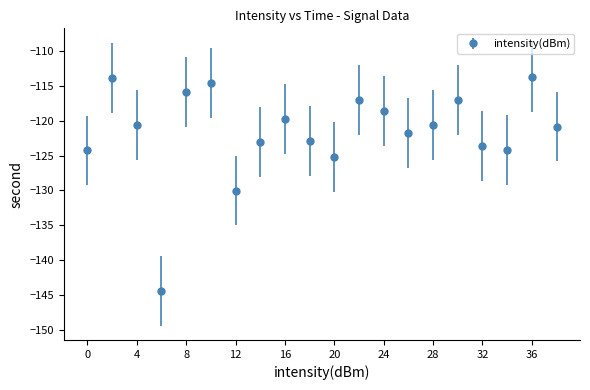

What is the sum of all values?

-2432.5